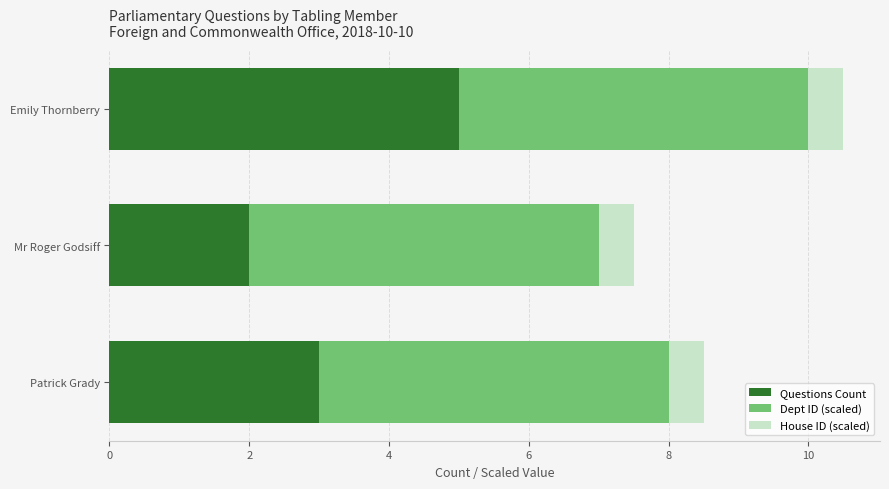

What value does the Questions Count series have at Mr Roger Godsiff?

2.0